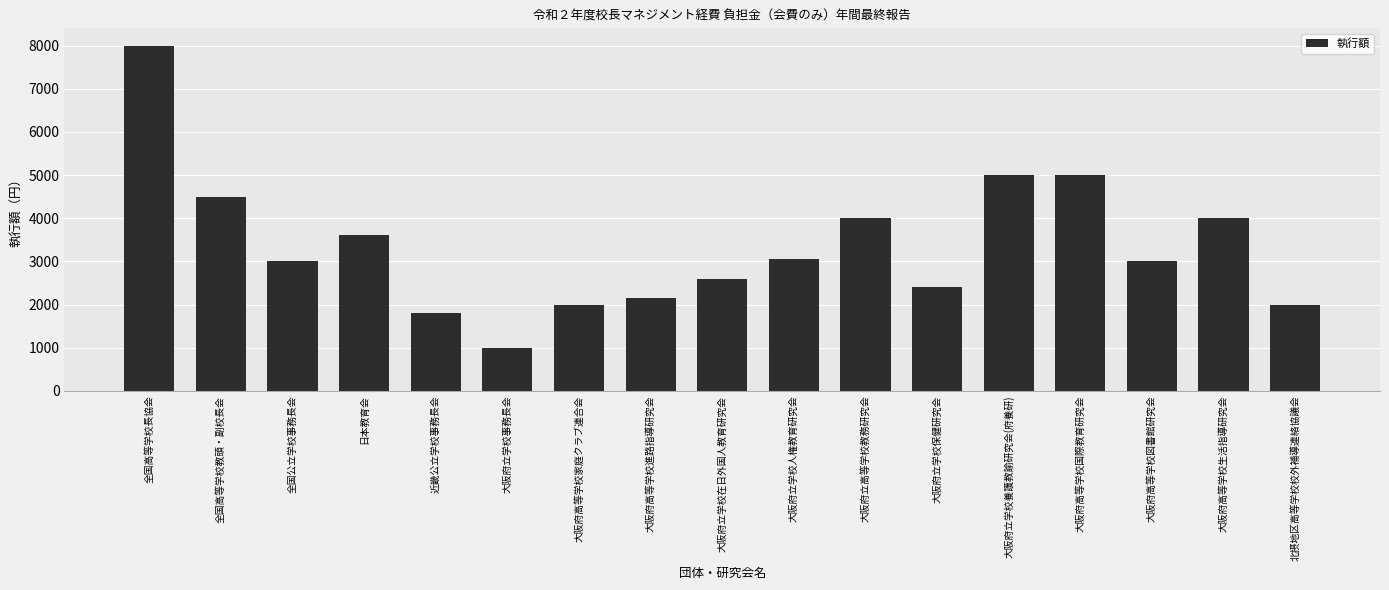

Reading right to left, extract all data points from this chart.

北摂地区高等学校校外補導連絡協議会=2000	大阪府高等学校生活指導研究会=4000	大阪府高等学校図書館研究会=3000	大阪府高等学校国際教育研究会=5000	大阪府立学校養護教諭研究会(府養研)=5000	大阪府立学校保健研究会=2400	大阪府立高等学校教務研究会=4000	大阪府立学校人権教育研究会=3050	大阪府立学校在日外国人教育研究会=2580	大阪府高等学校進路指導研究会=2150	大阪府高等学校家庭クラブ連合会=2000	大阪府立学校事務長会=1000	近畿公立学校事務長会=1800	日本教育会=3600	全国公立学校事務長会=3000	全国高等学校教頭・副校長会=4500	全国高等学校長協会=8000